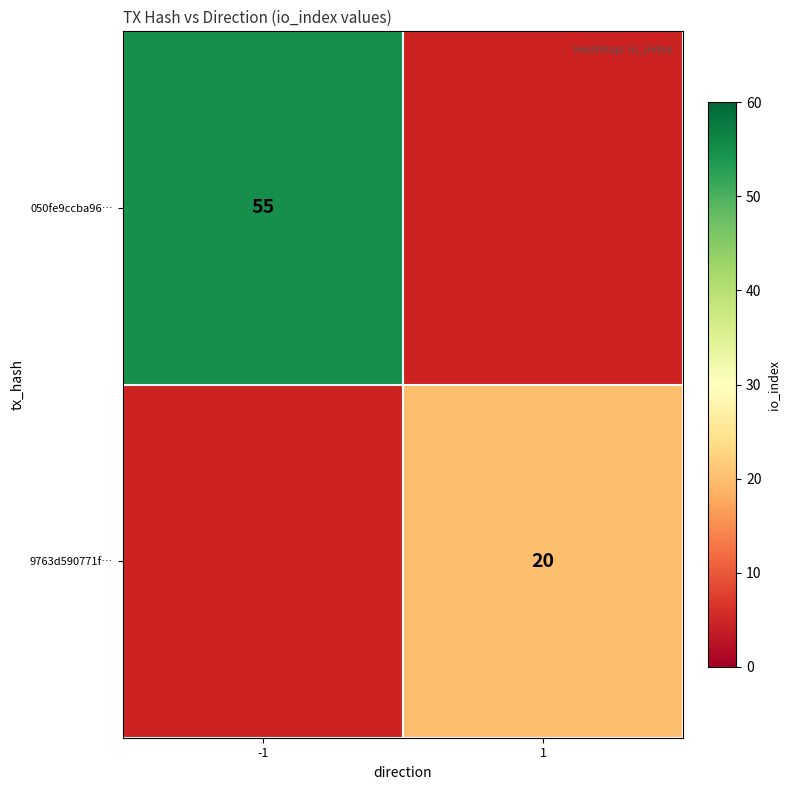

How many distinct data groups are displayed?

2